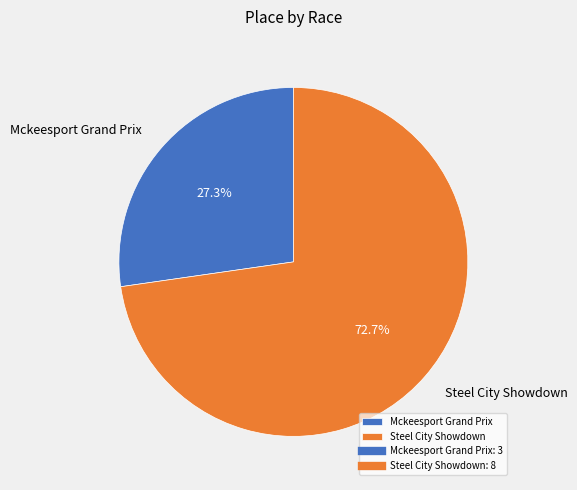

True or false: Mckeesport Grand Prix accounts for 37% of the total.

False